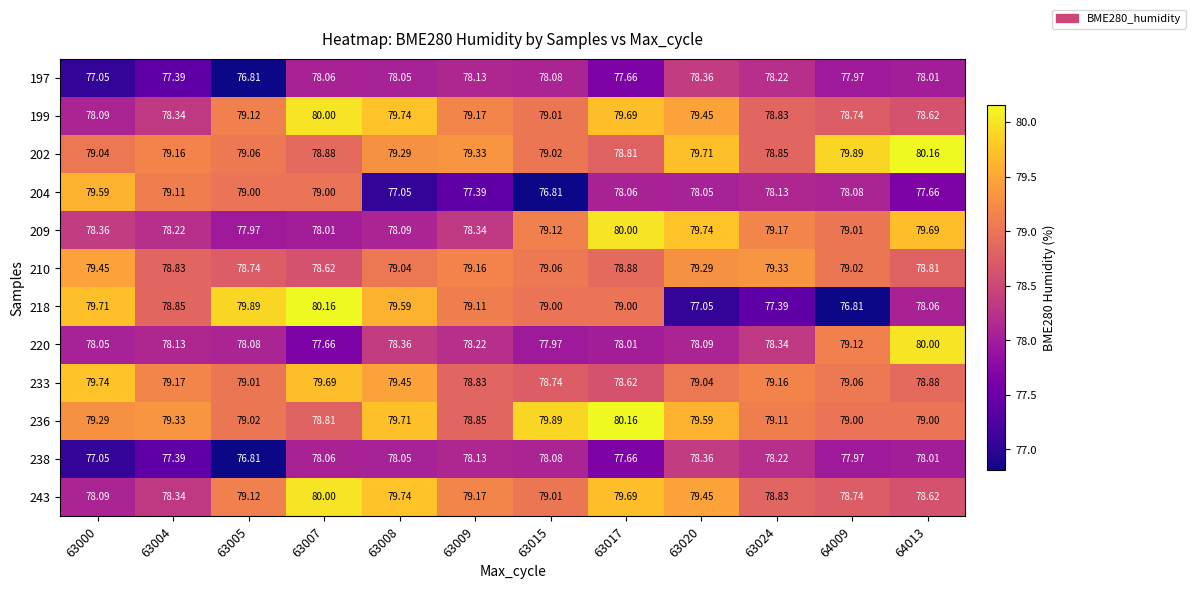

Is the value of 218 at 63020 greater than the value of 199 at 63007?

No